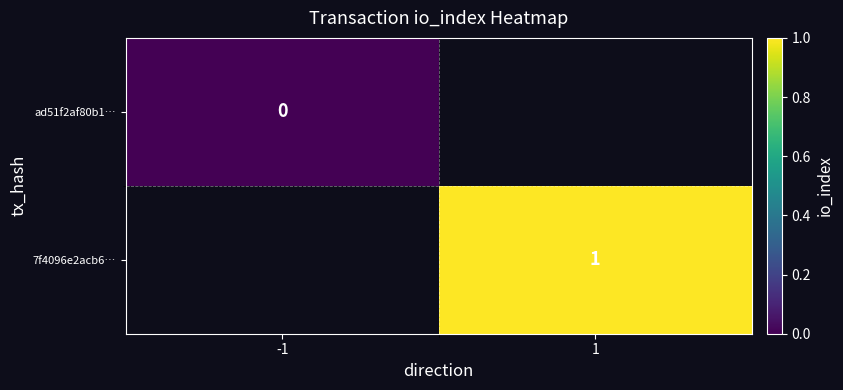

Which category has the lowest value in the ad51f2af80b1… series?

-1